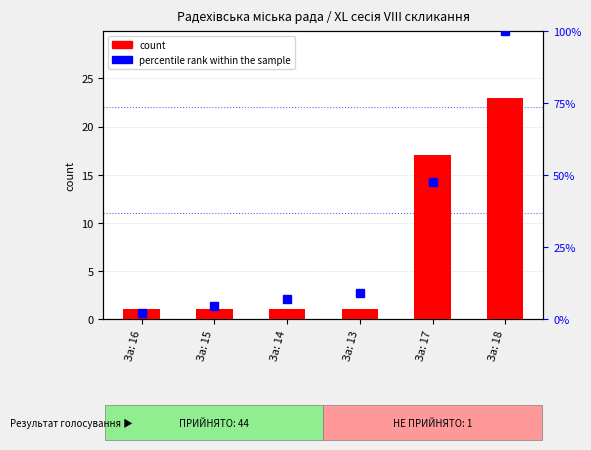

The count series shows 0.2 at За: 14. True or false?

False